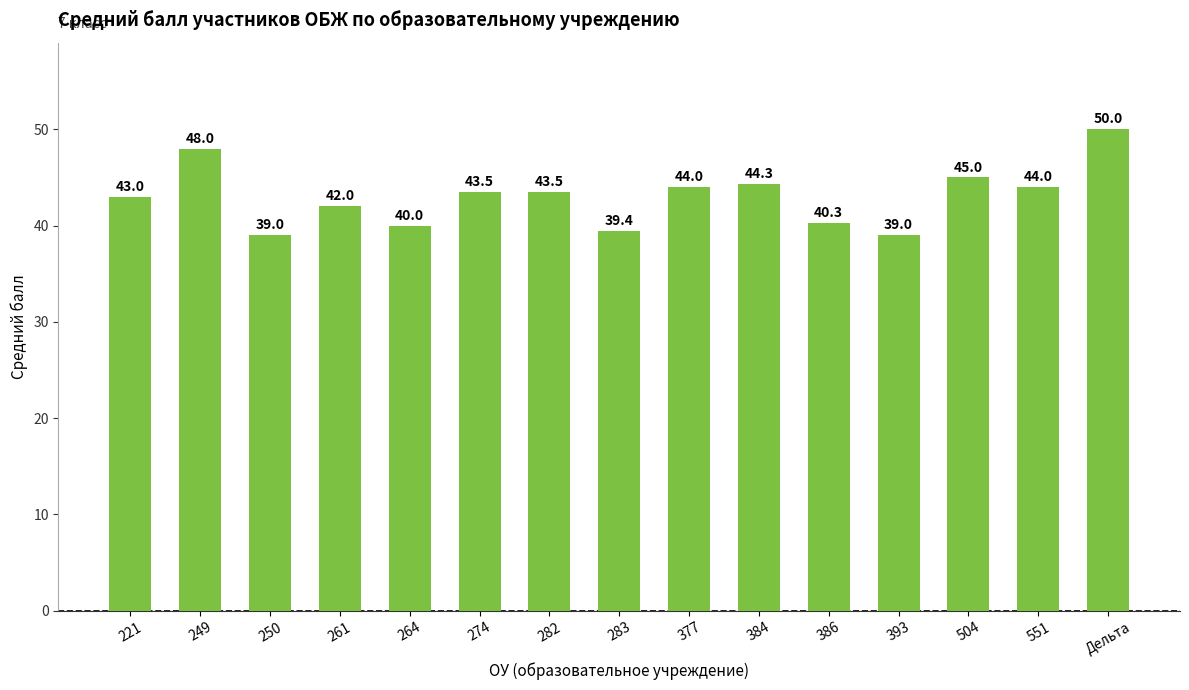

The value at 274 is 59.0. True or false?

False